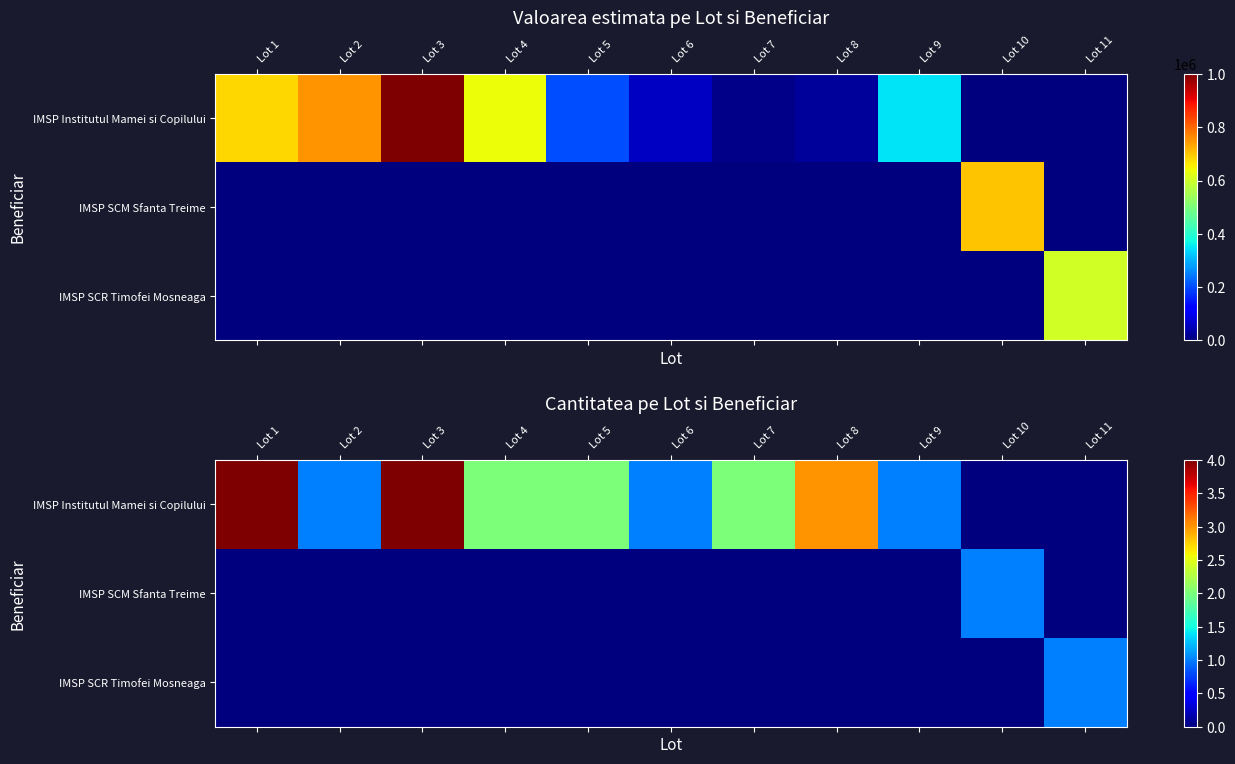

Which category has the lowest value across all series?

Lot 10